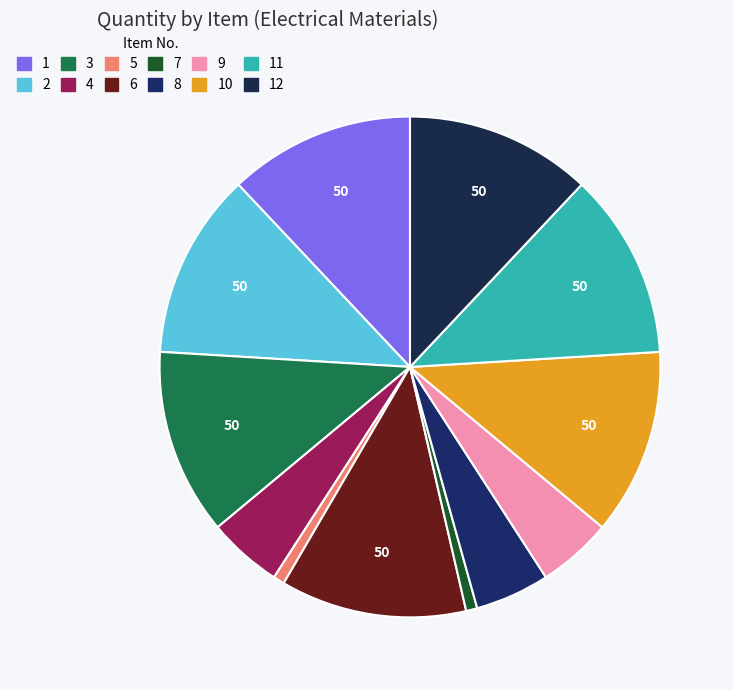

Is there a majority slice in this chart?

No